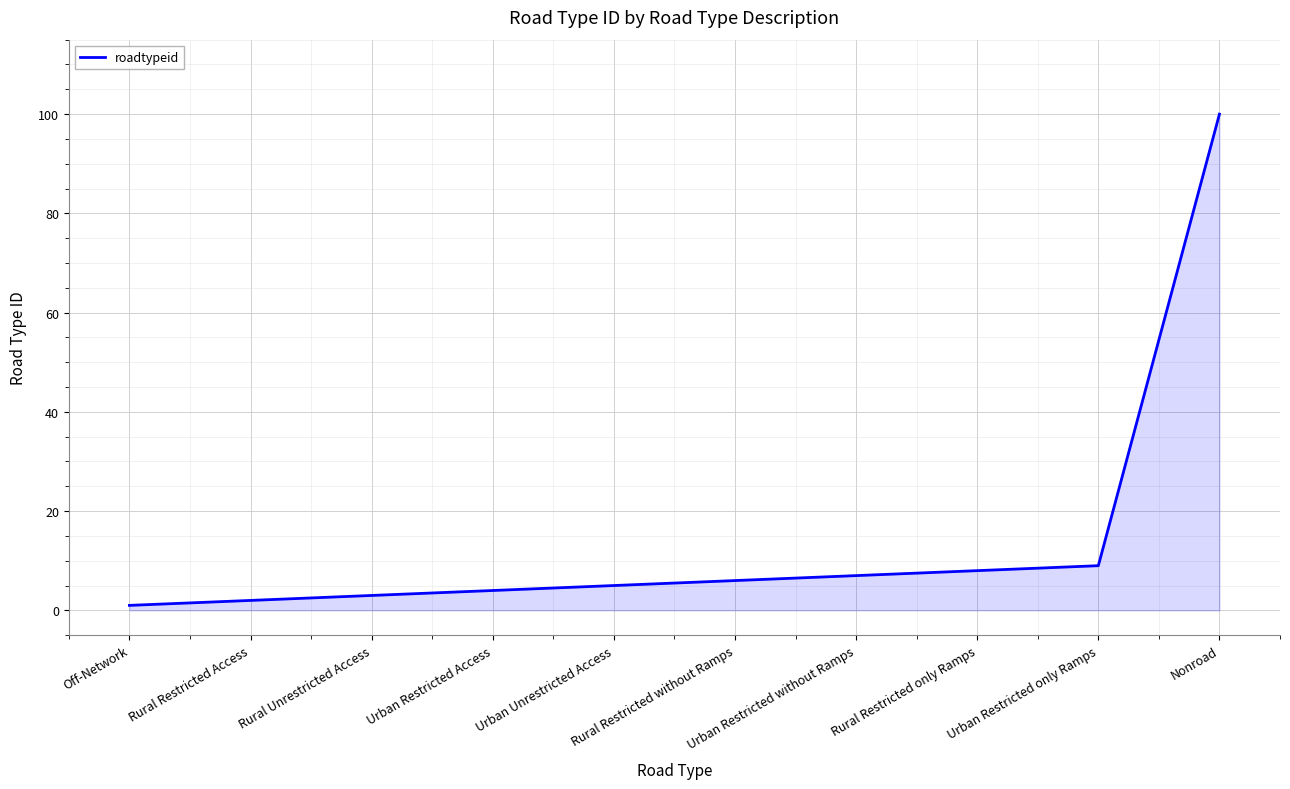

What is the ratio of the value at Rural Restricted without Ramps to the value at Urban Restricted Access?

1.5